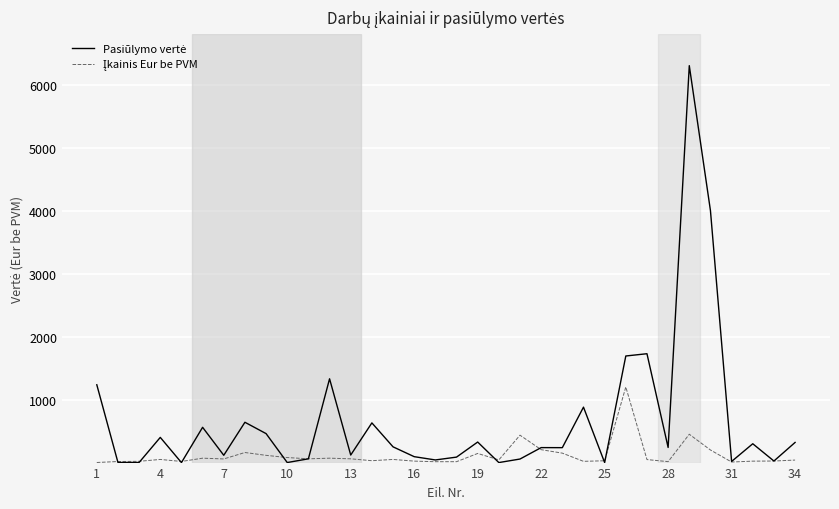

What is the maximum value shown in the chart?

6300.0